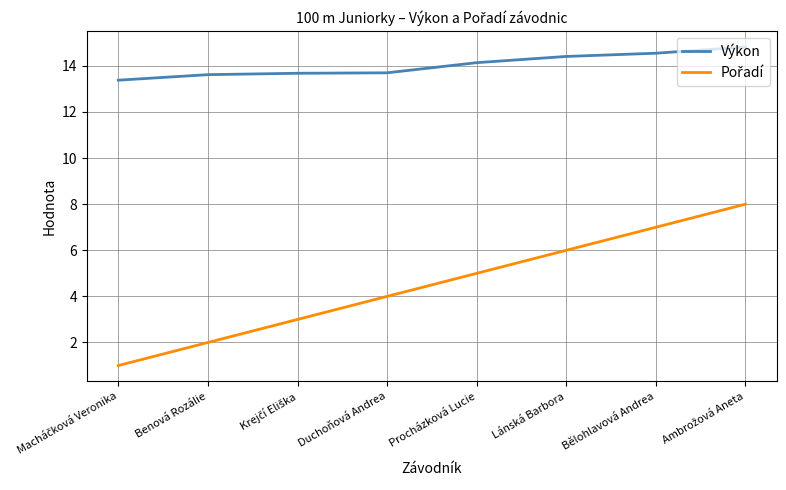

What is the maximum value for Výkon?

14.8